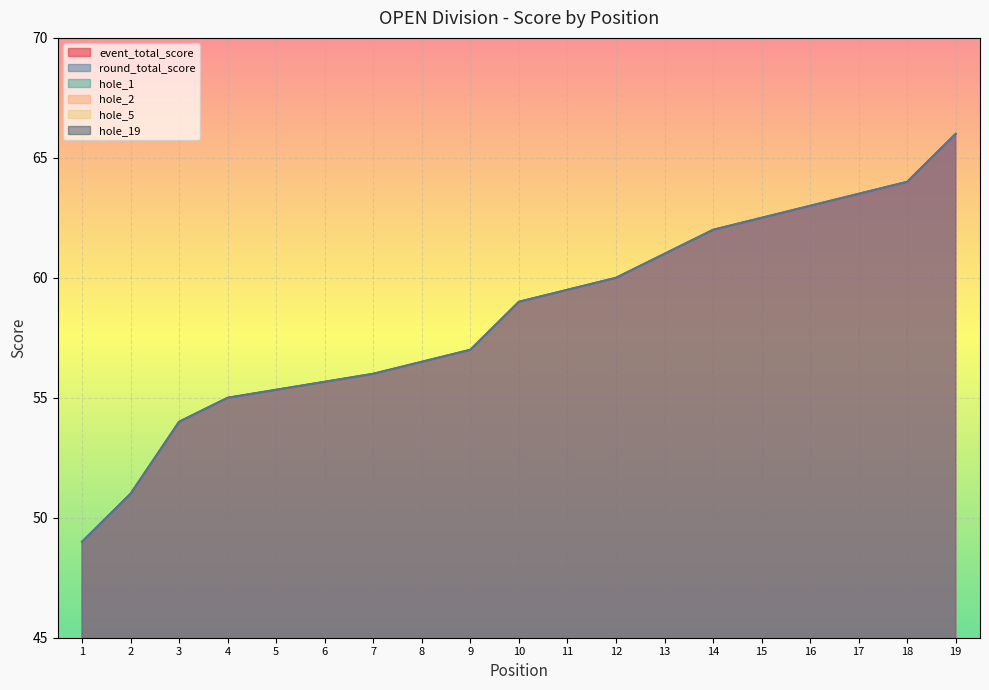

Is it true that event_total_score equals 62 at 14?

True